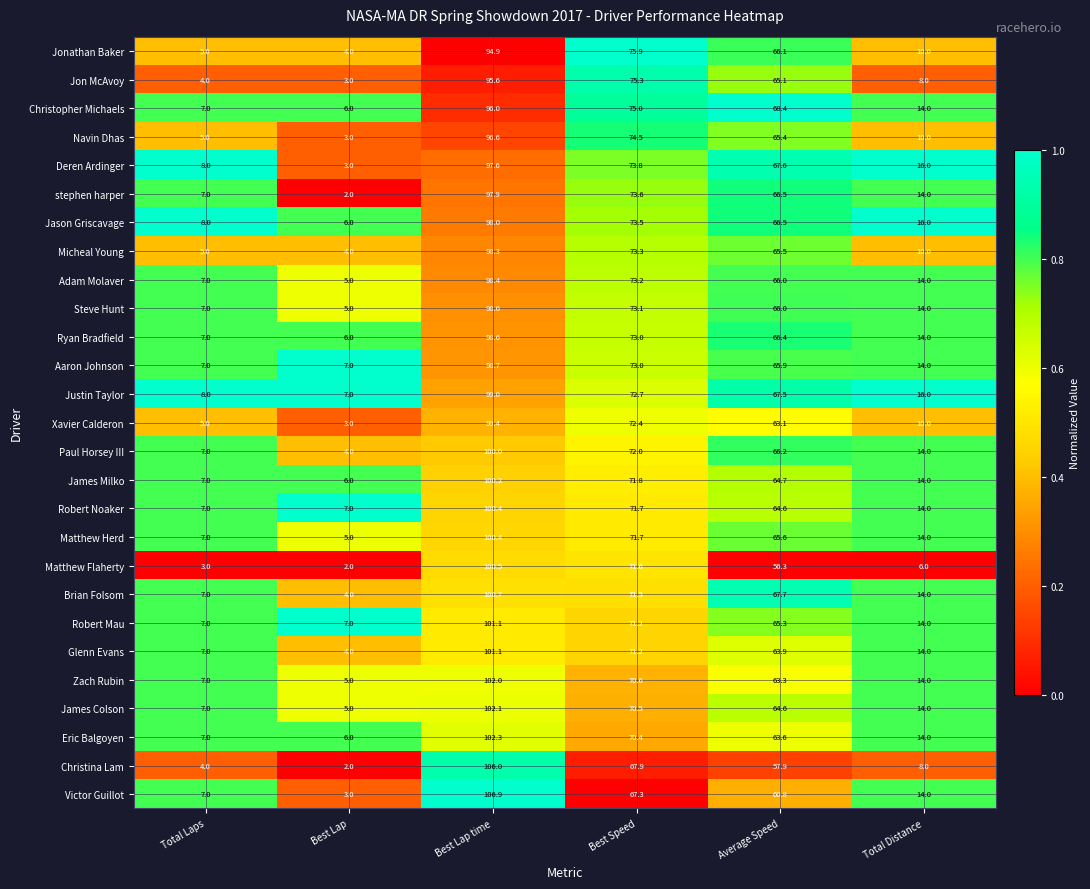

What is the sum of all Matthew Herd values?

263.7